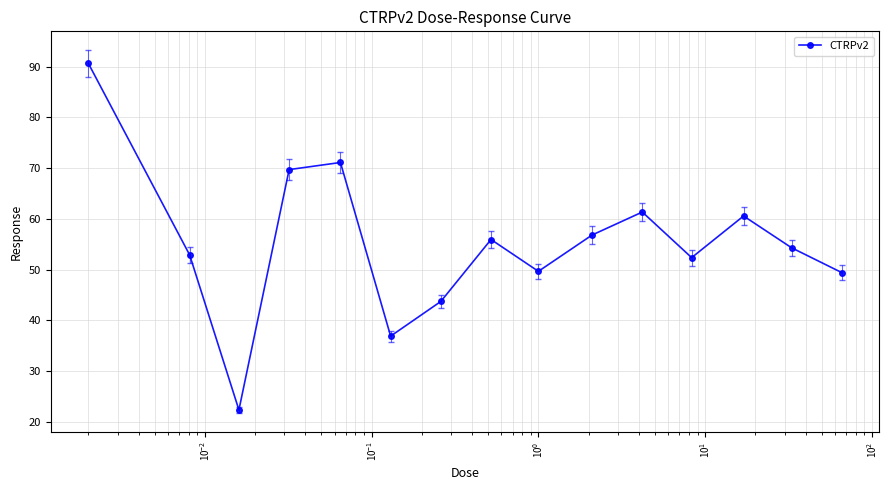

What is the greatest value displayed?

90.6